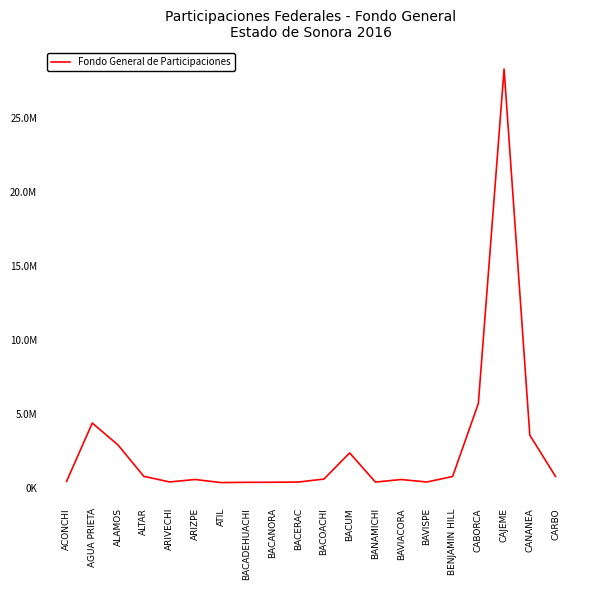

Rank the categories by value from highest to lowest.

CAJEME, CABORCA, AGUA PRIETA, CANANEA, ALAMOS, BACUM, ALTAR, CARBO, BENJAMIN HILL, BACOACHI, ARIZPE, BAVIACORA, ACONCHI, ARIVECHI, BAVISPE, BACERAC, BANAMICHI, BACANORA, BACADEHUACHI, ATIL